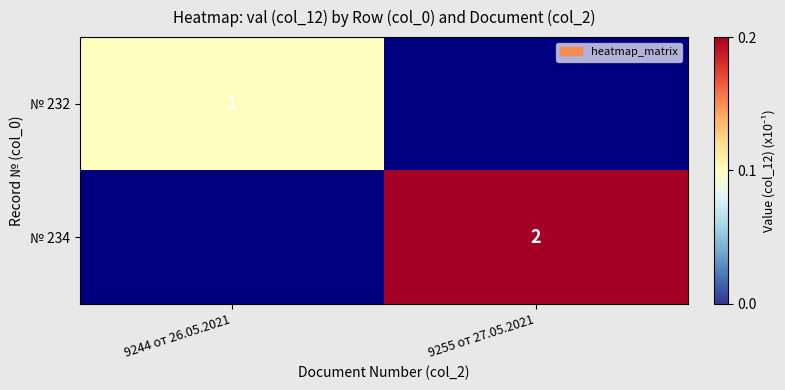

Is it true that № 234 equals 1 at 9255 от 27.05.2021?

False